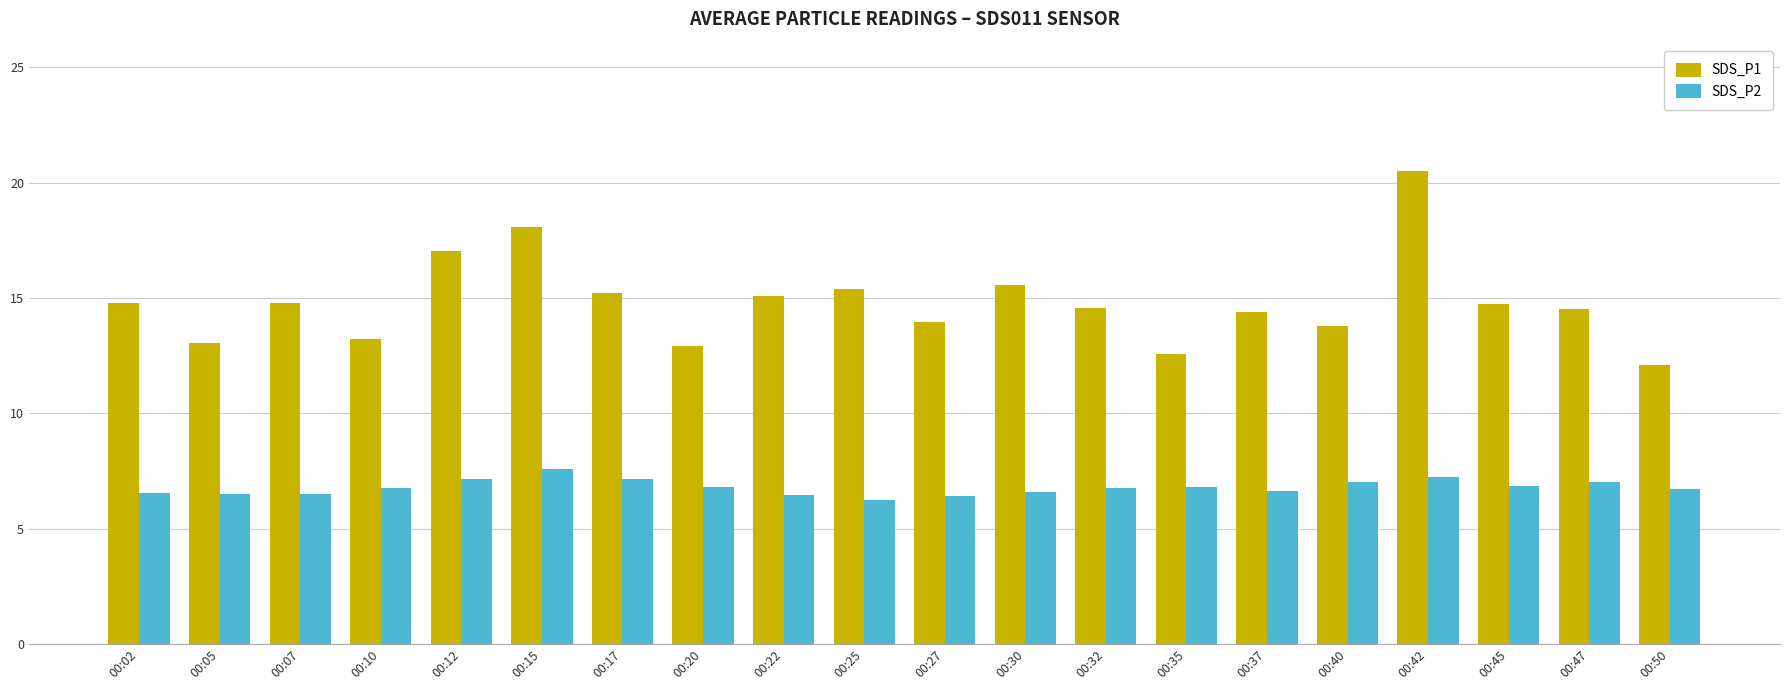

Is the value of SDS_P1 at 00:32 greater than the value of SDS_P2 at 00:37?

Yes